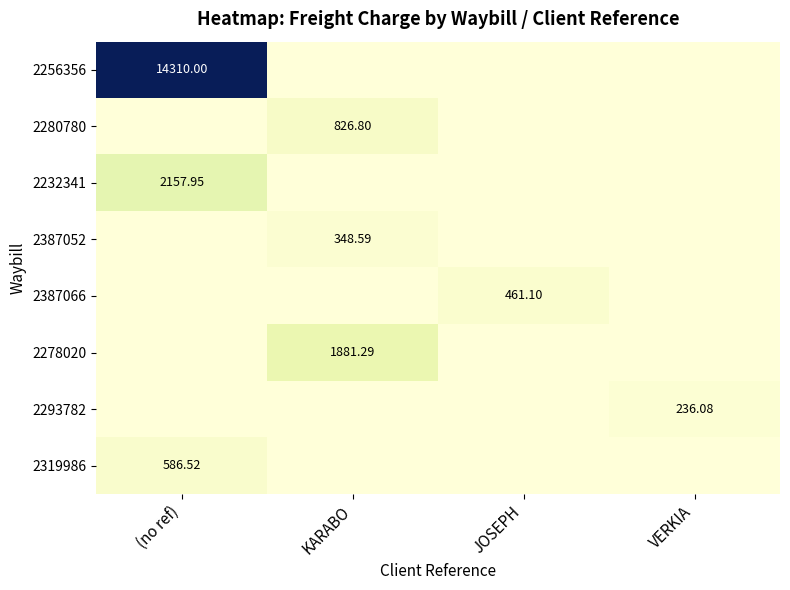

List the series in order of their peak value, lowest first.

2293782, 2387052, 2387066, 2319986, 2280780, 2278020, 2232341, 2256356